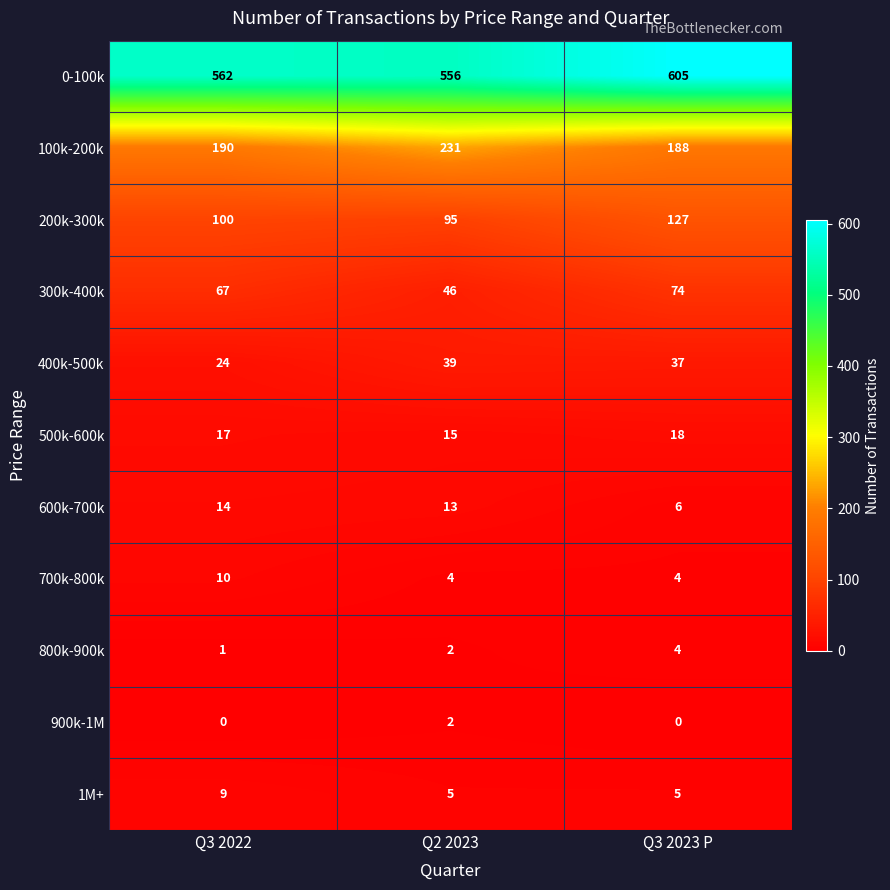

How many categories are shown in the chart?

3